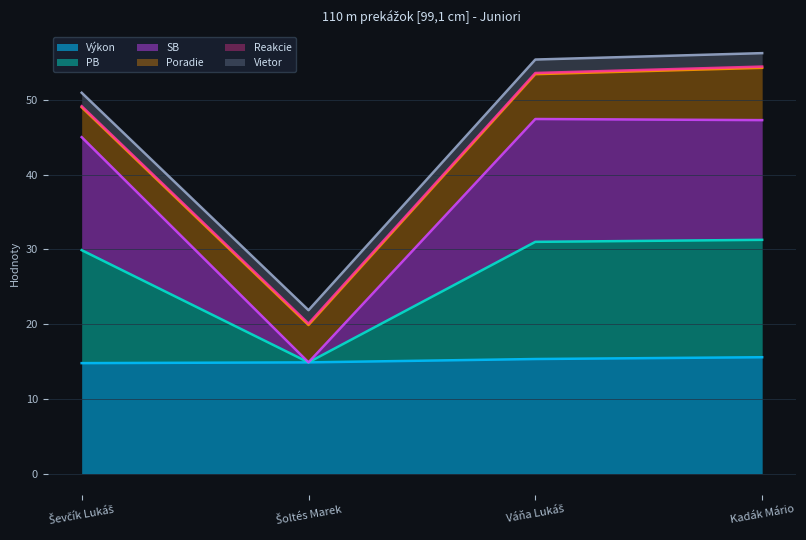

What is the minimum value for Výkon?

14.8